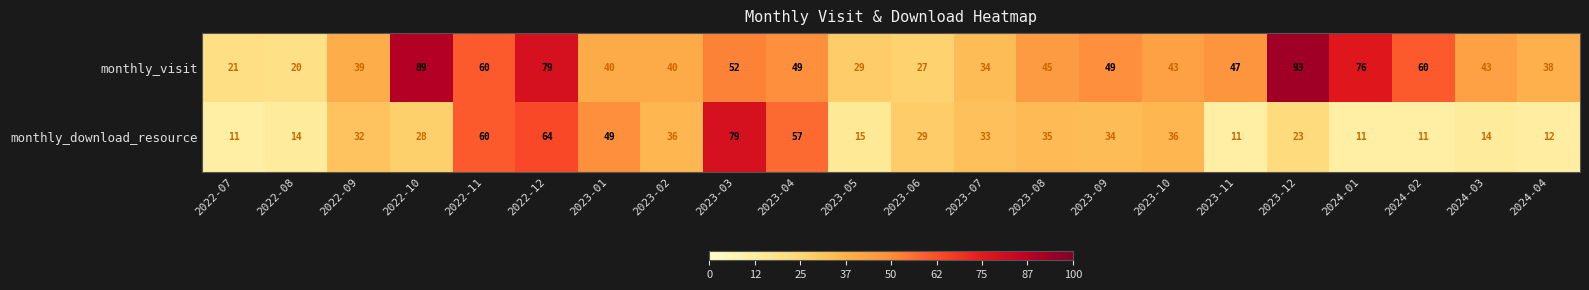

List the series in order of their overall mean, highest first.

monthly_visit, monthly_download_resource